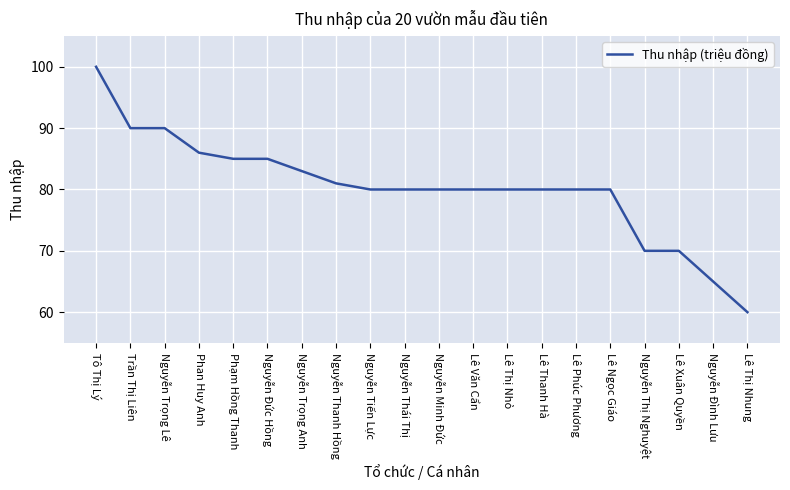

How many lines are shown in the chart?

1